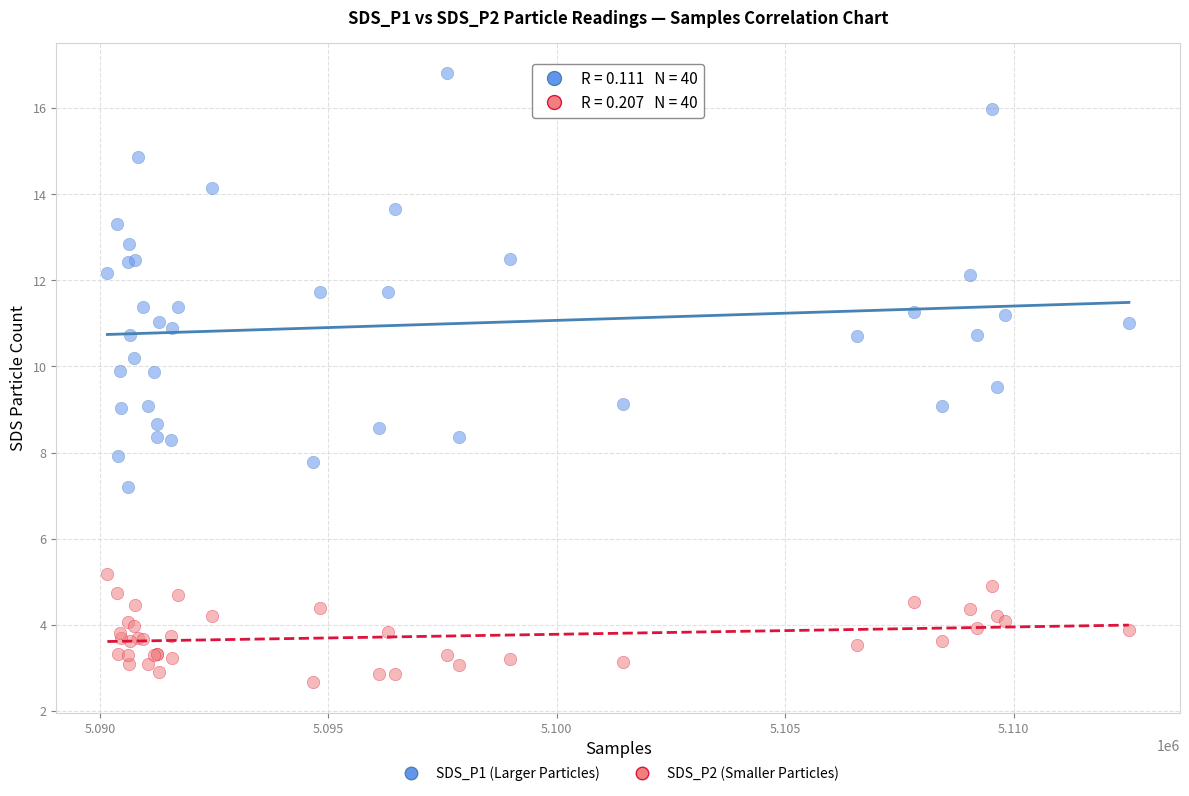

What are all the series names shown in the legend?

SDS_P1 (Larger Particles), SDS_P2 (Smaller Particles)